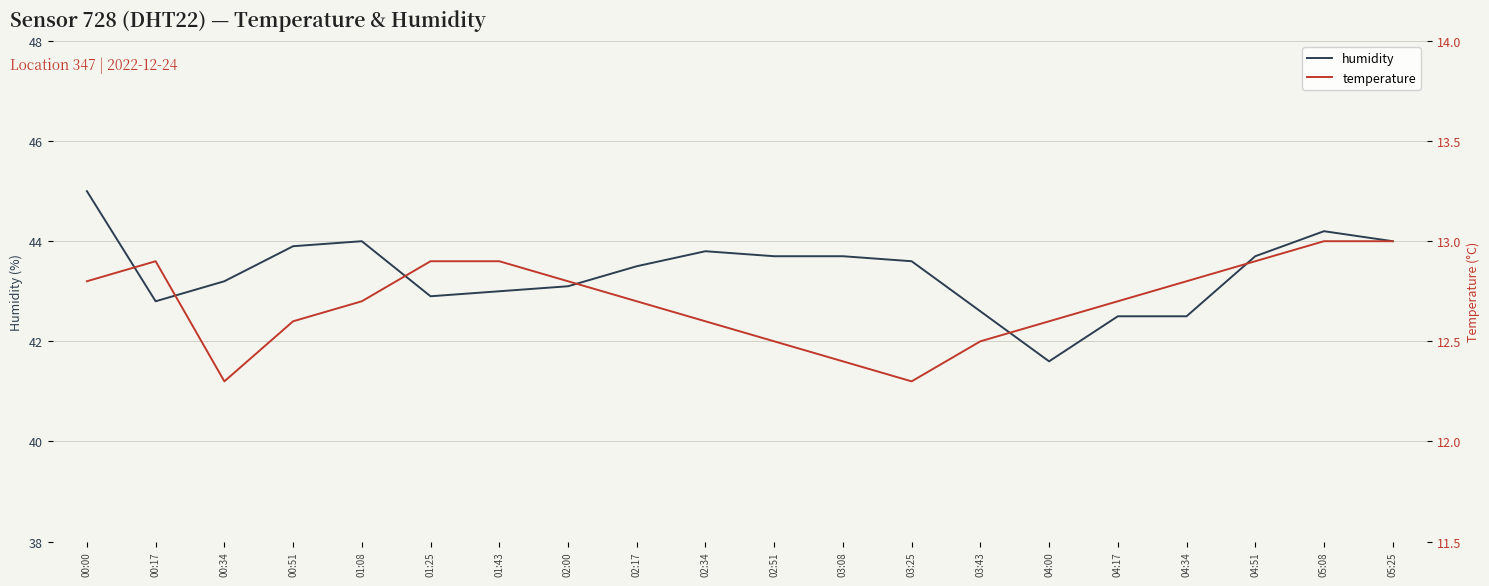

How many lines are shown in the chart?

2